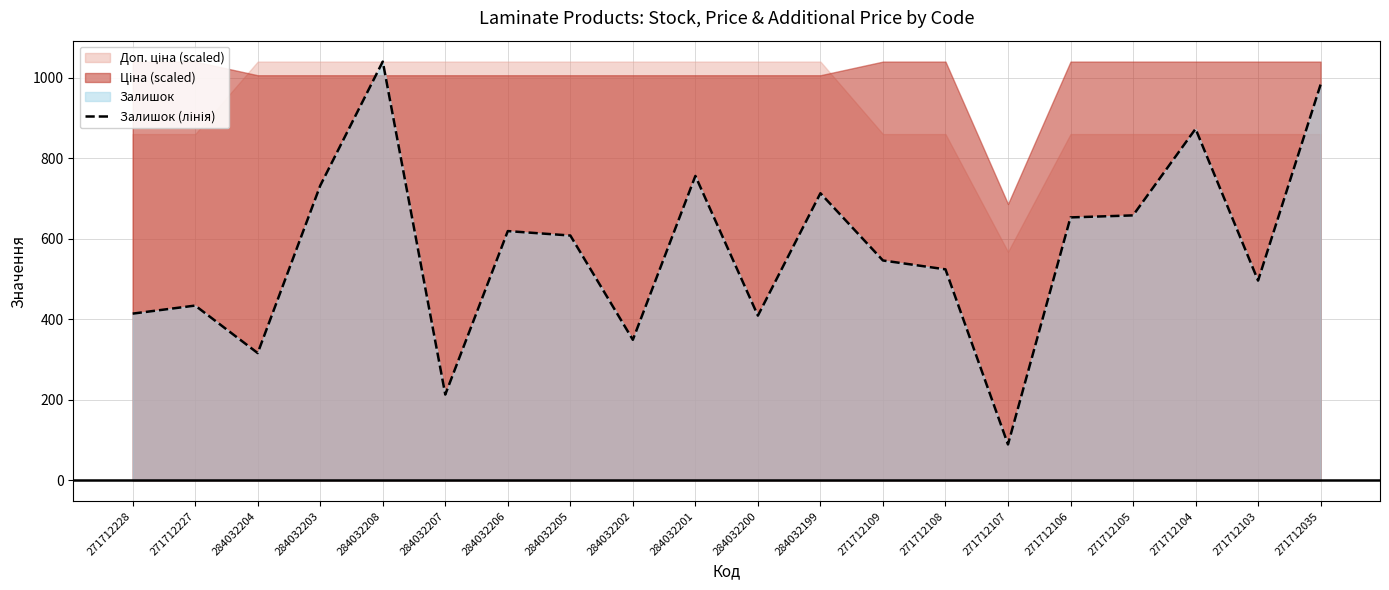

List the labels in order of value, largest first.

284032208, 271712035, 271712104, 284032201, 284032203, 284032199, 271712105, 271712106, 284032206, 284032205, 271712109, 271712108, 271712103, 271712227, 271712228, 284032200, 284032202, 284032204, 284032207, 271712107